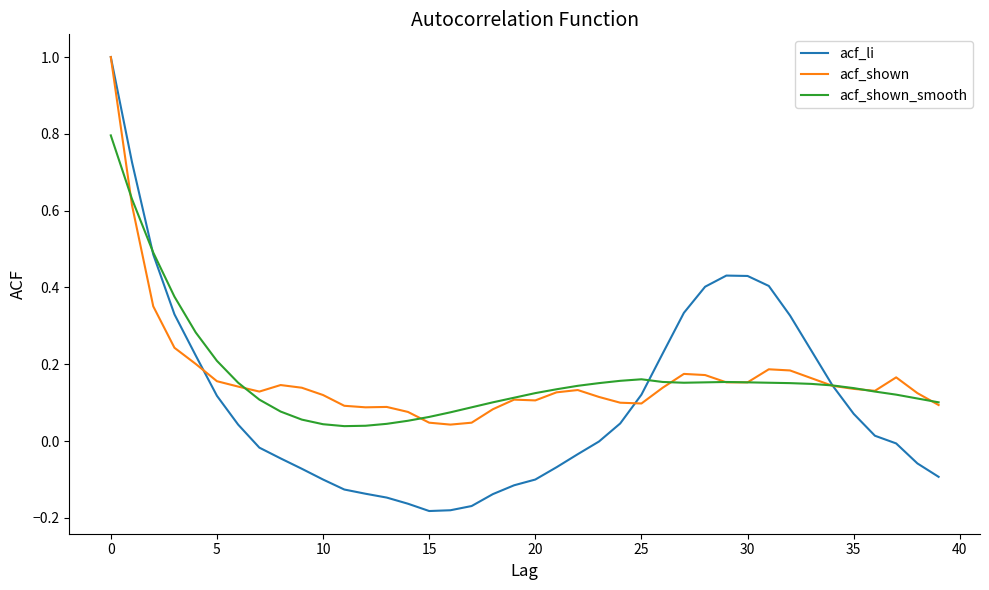

What is the greatest value displayed?

1.0